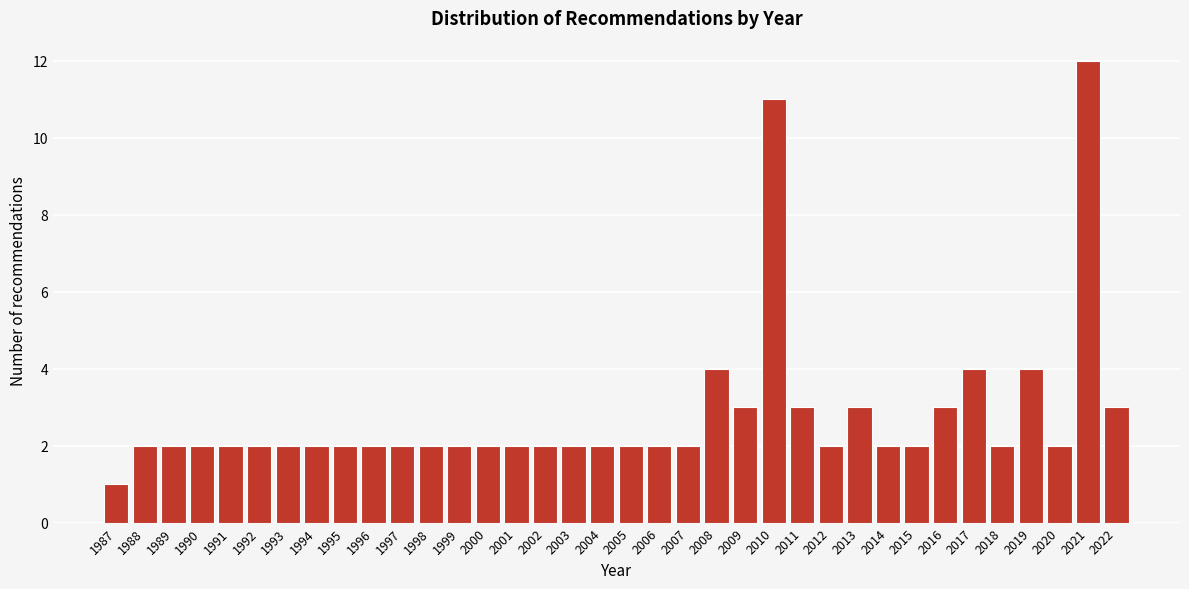

What is the ratio of the value at 2002 to the value at 1993?

1.0